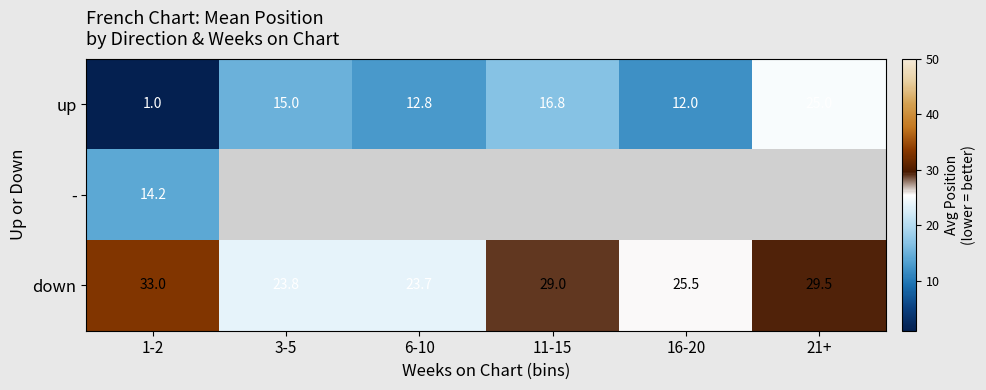

What is the average value of the down series?

27.4